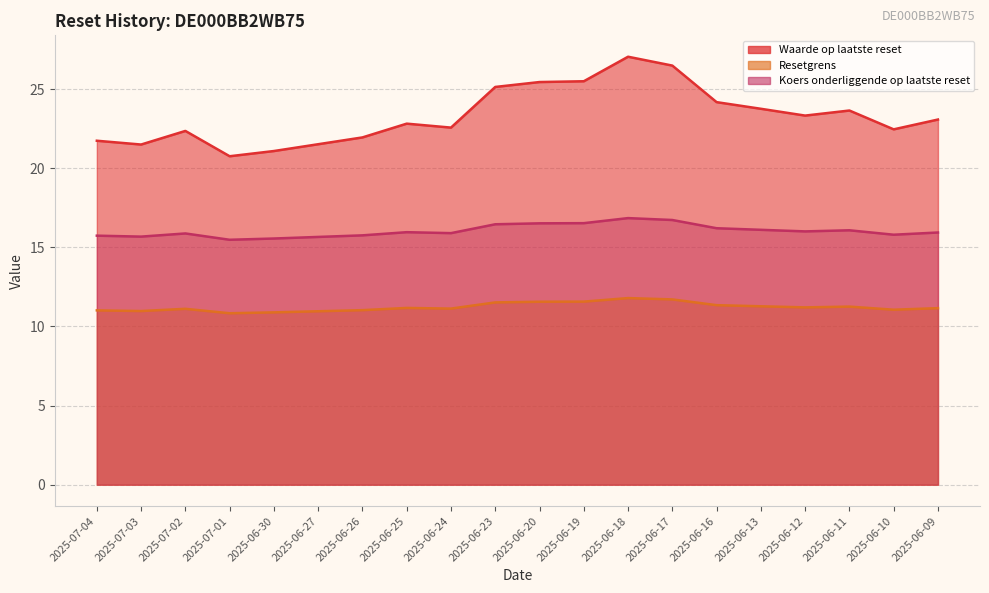

Is it true that Koers onderliggende op laatste reset equals 4.1 at 2025-06-09?

False